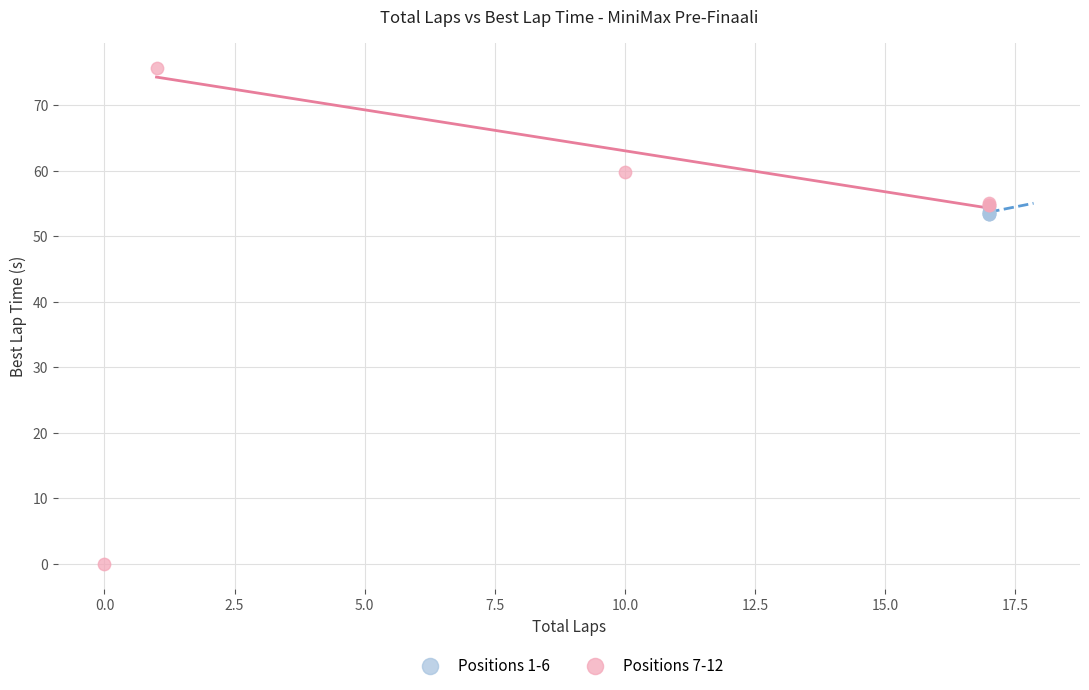

Which series reaches the minimum Y coordinate?

Positions 7-12